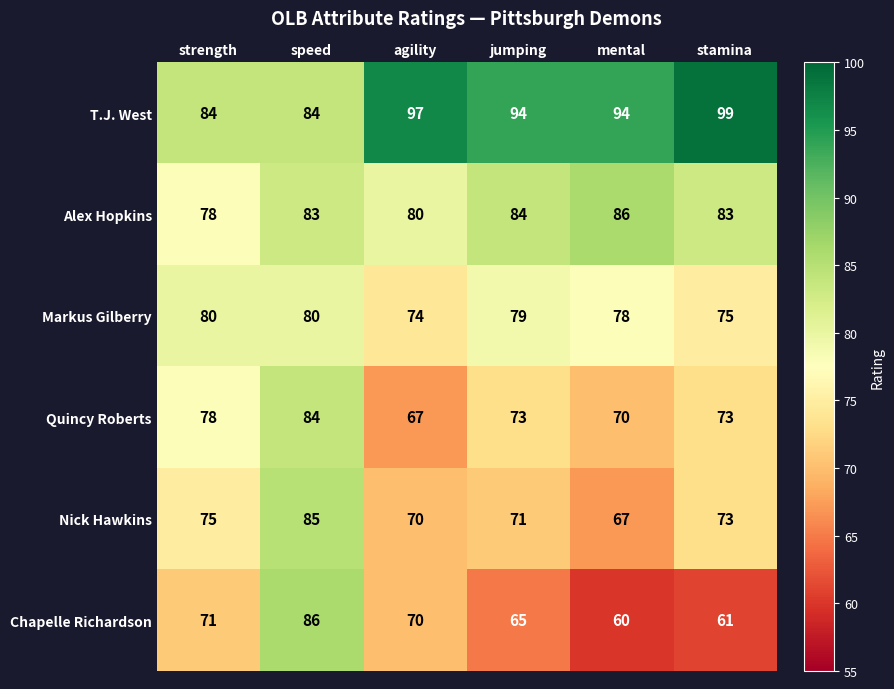

The value of Nick Hawkins at mental is 67. True or false?

True